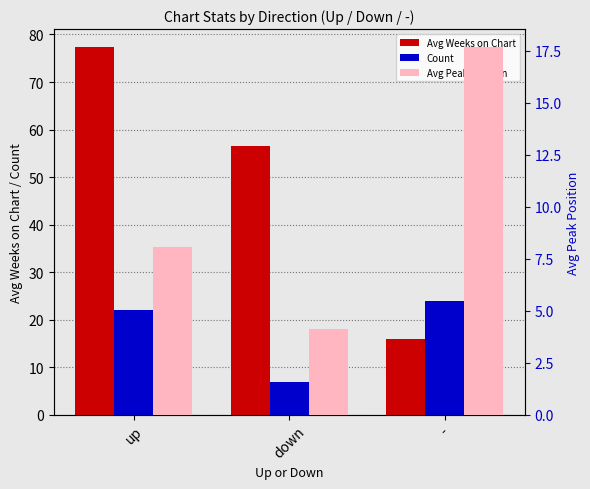

At how many categories does at least one series exceed 47?

2